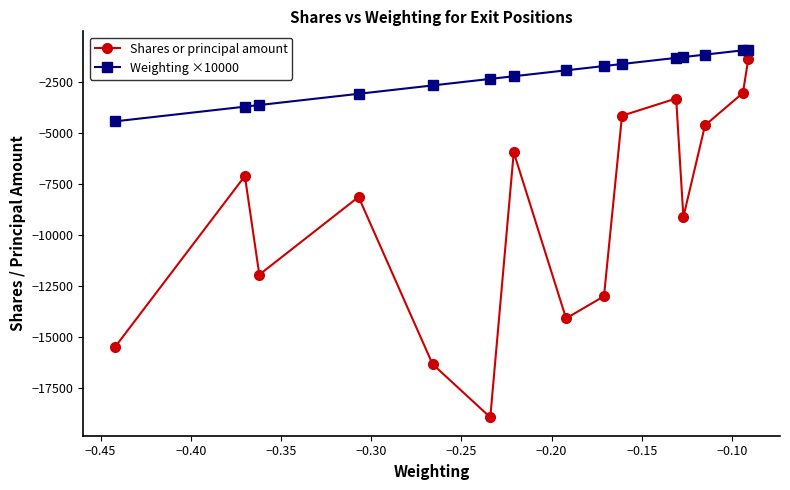

Rank the series by their average value, from highest to lowest.

Weighting ×10000, Shares or principal amount